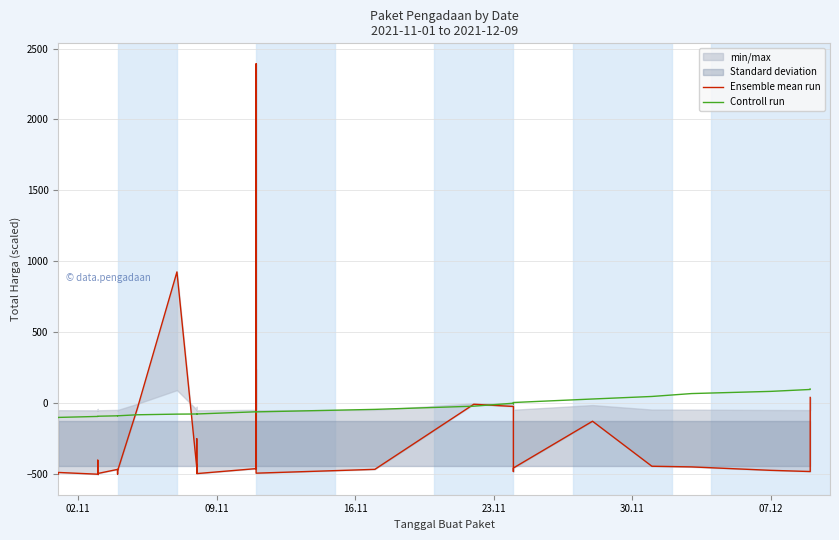

What is the lowest value of the Controll run series?

-100.0